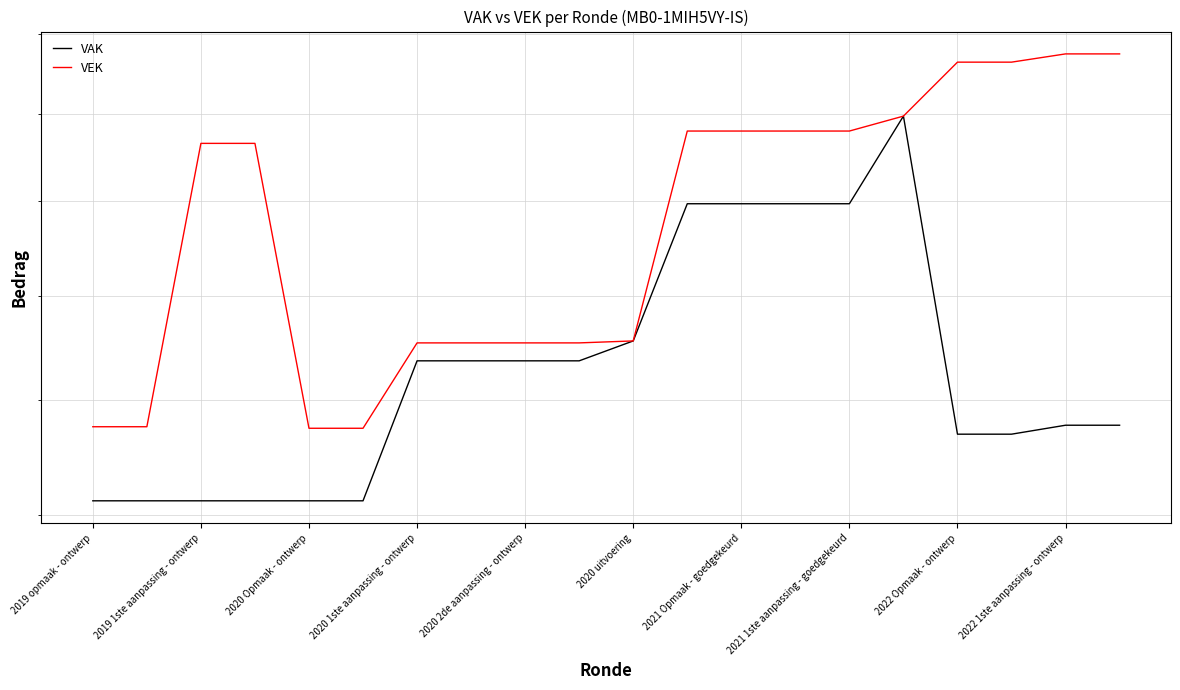

What value does the VEK series have at 2022 1ste aanpassing - ontwerp, to the nearest 100?

210800